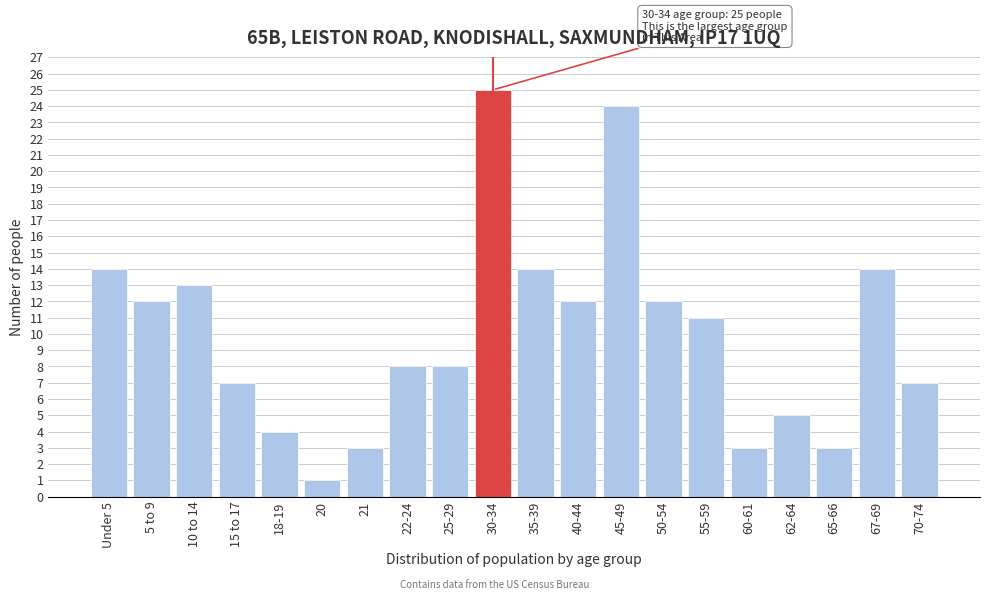

Reading right to left, list all the values displayed in this chart.

7	14	3	5	3	11	12	24	12	14	25	8	8	3	1	4	7	13	12	14